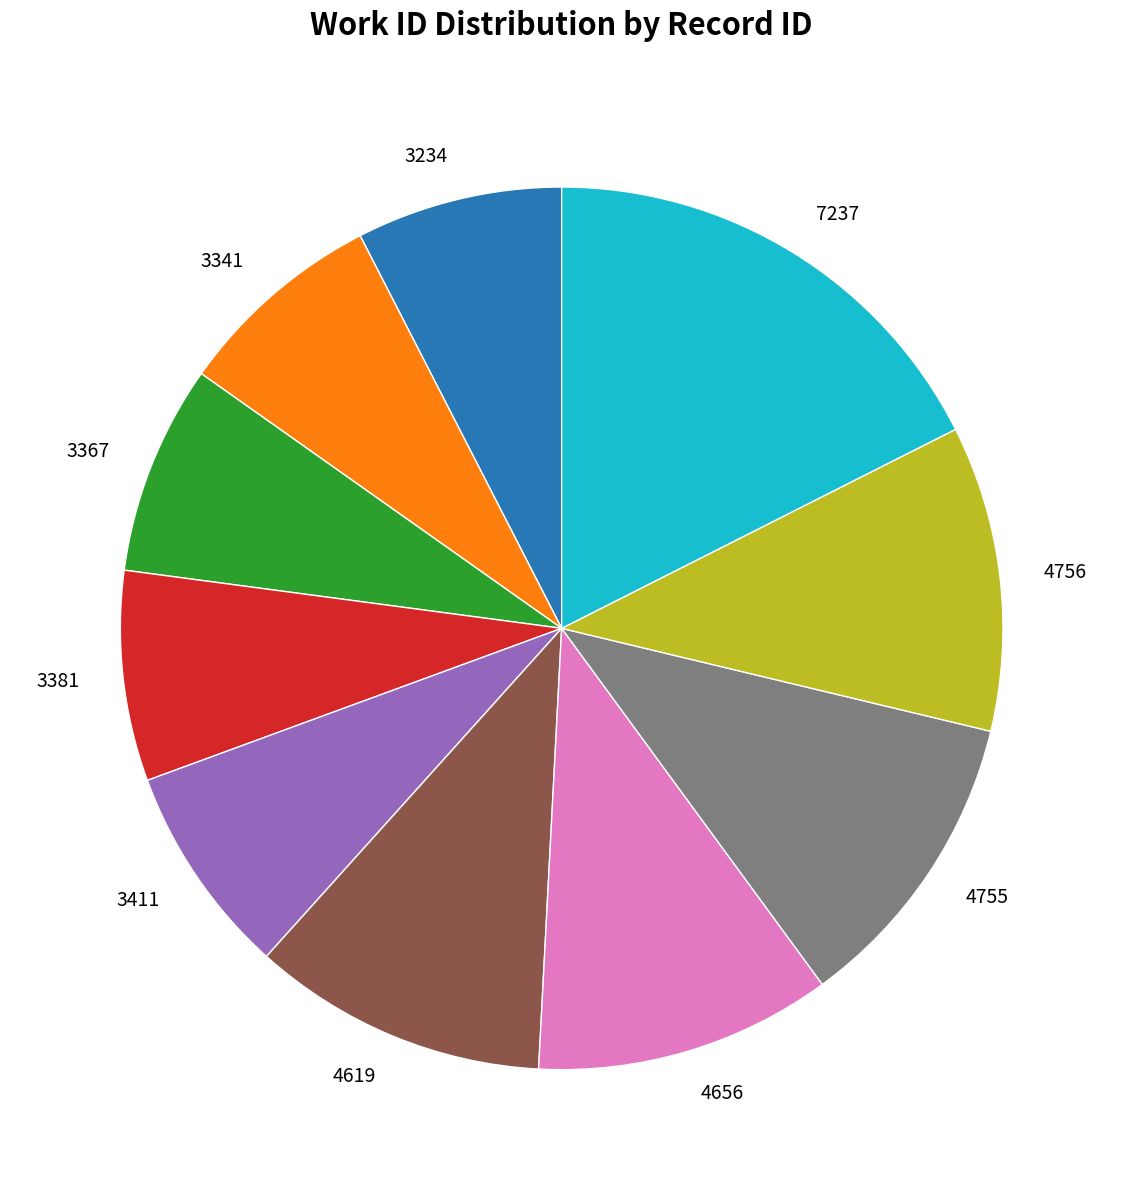

Approximately how many times larger is the value at 7237 compared to 3341?

2.3